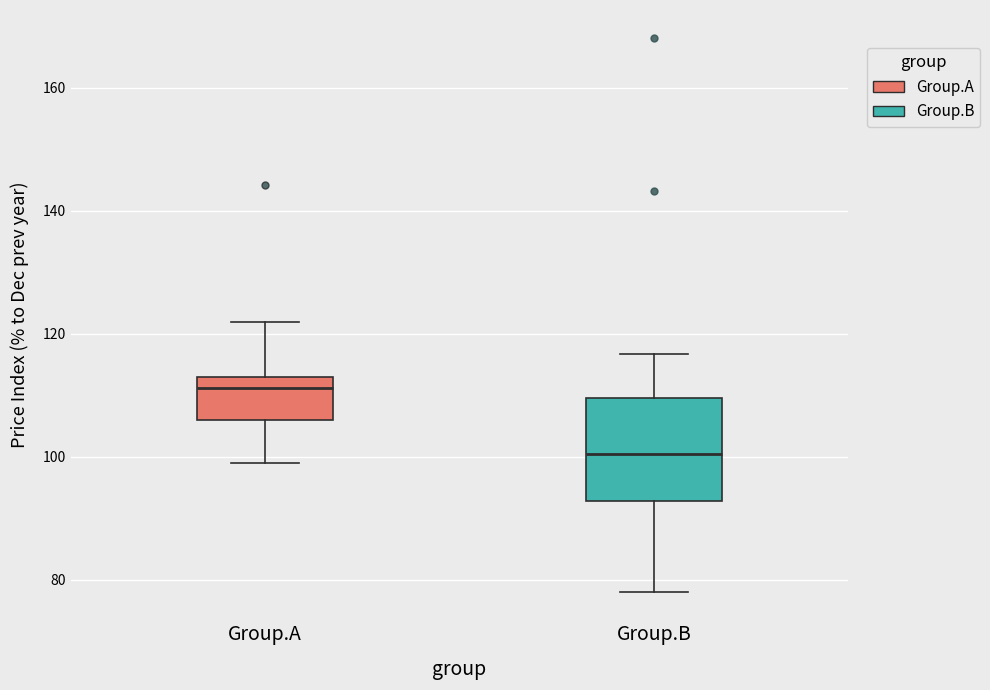

Comparing the boxes themselves (not the whiskers), which one is the tallest?

Group.B